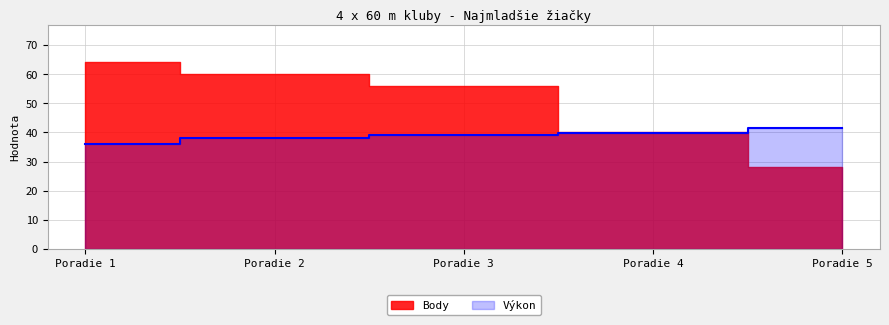

Is it true that the value at Poradie 4 is 54.4?

False